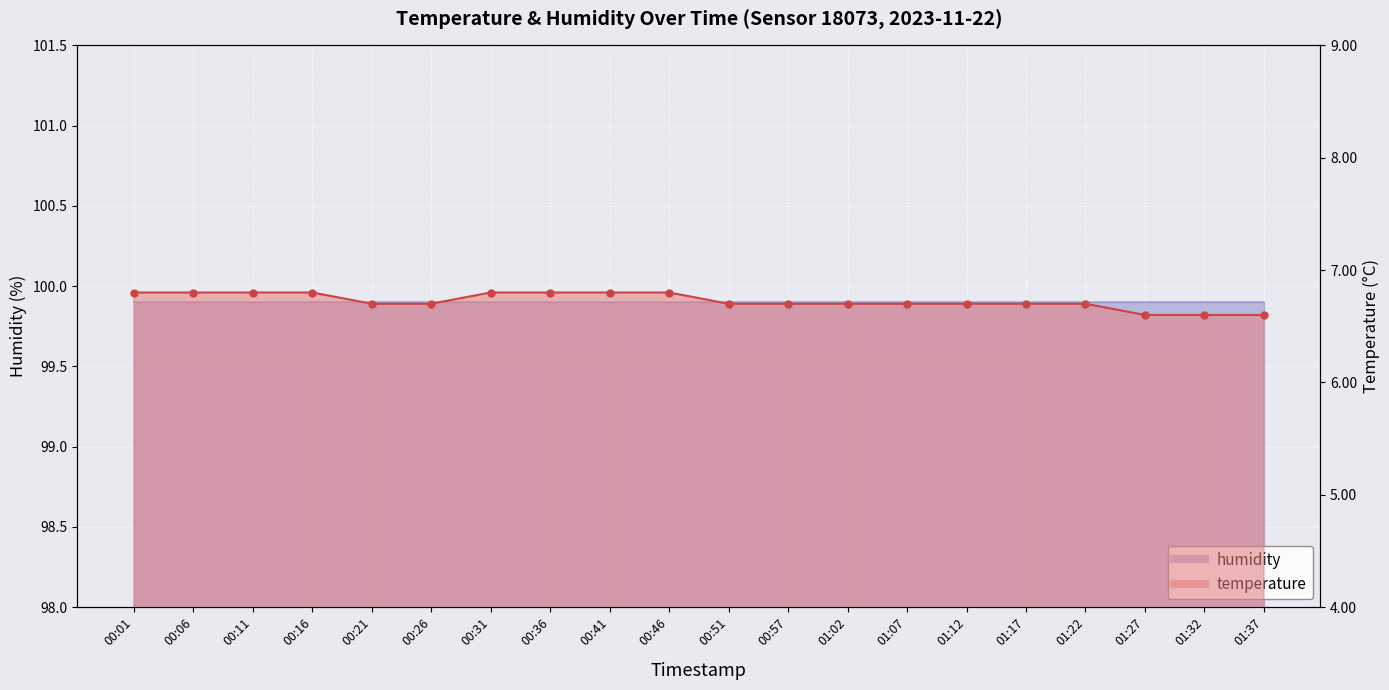

What is the ratio of the value at 01:32 to the value at 00:31?

1.0